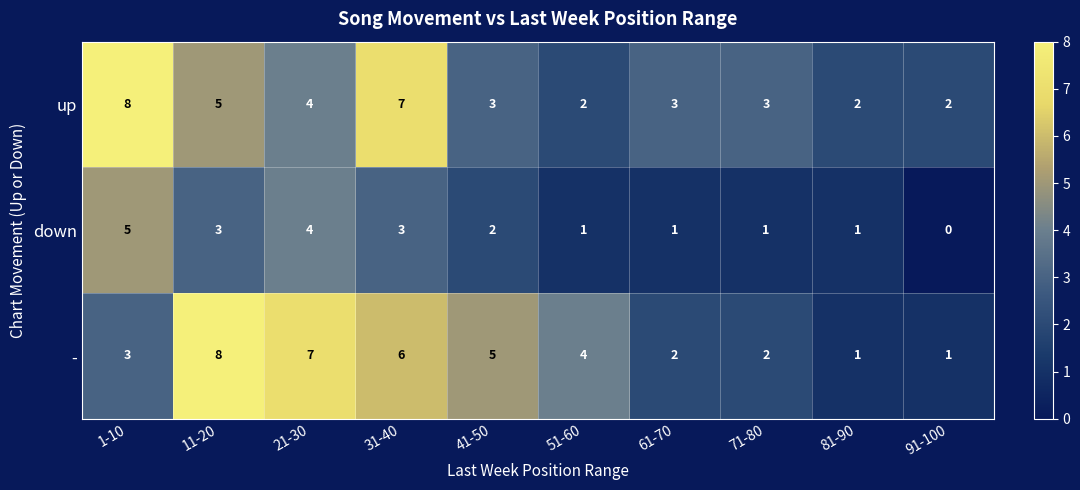

What is the sum of the up values at 11-20 and 1-10?

13